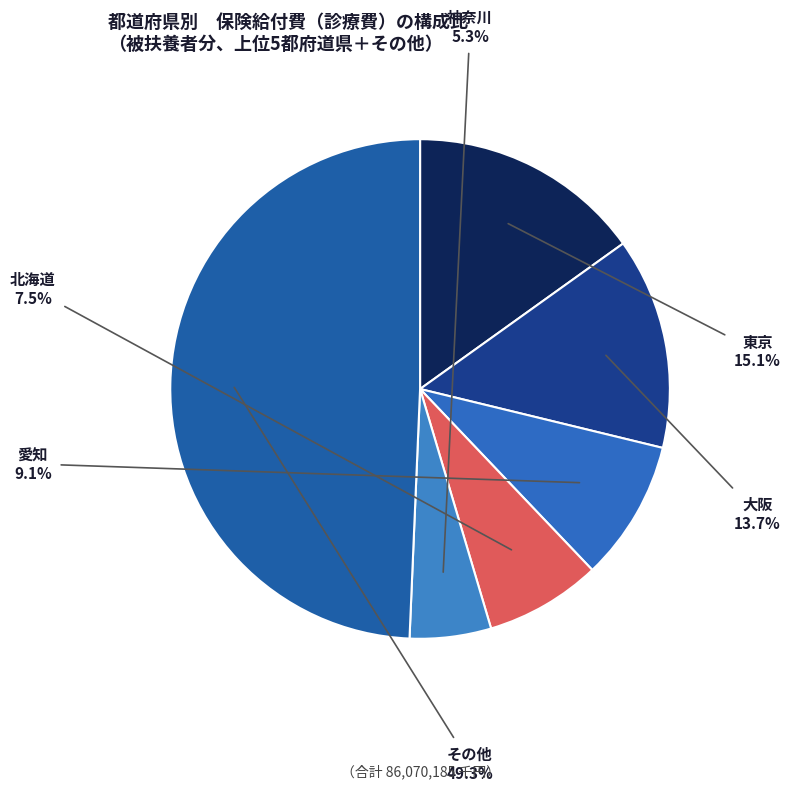

Count the number of slices in the pie.

6